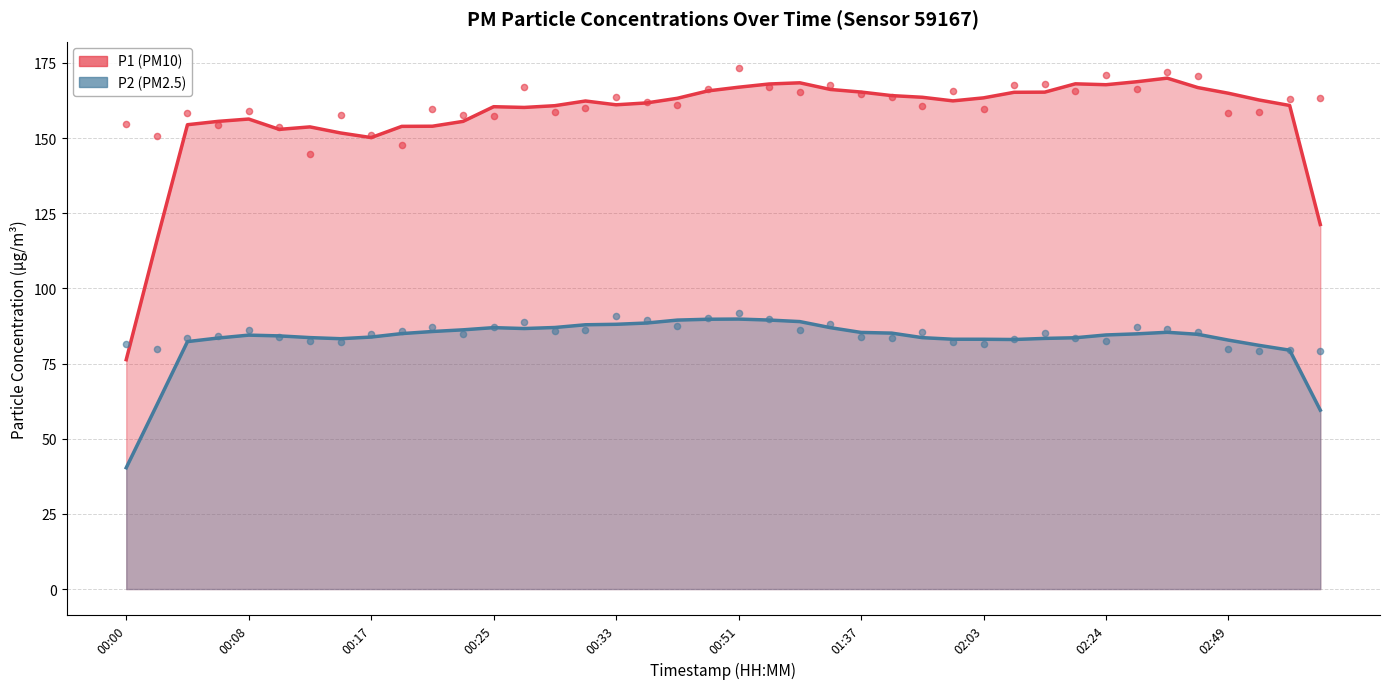

What is the total value across all series at 00:40?

256.3